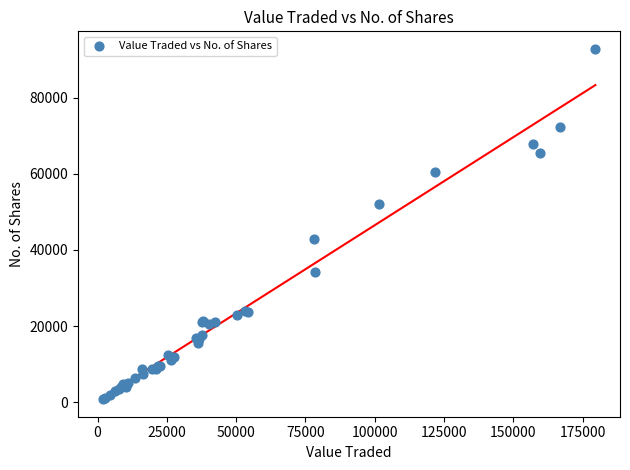

What Y value in the scatter plot is closest to 46804?

42920